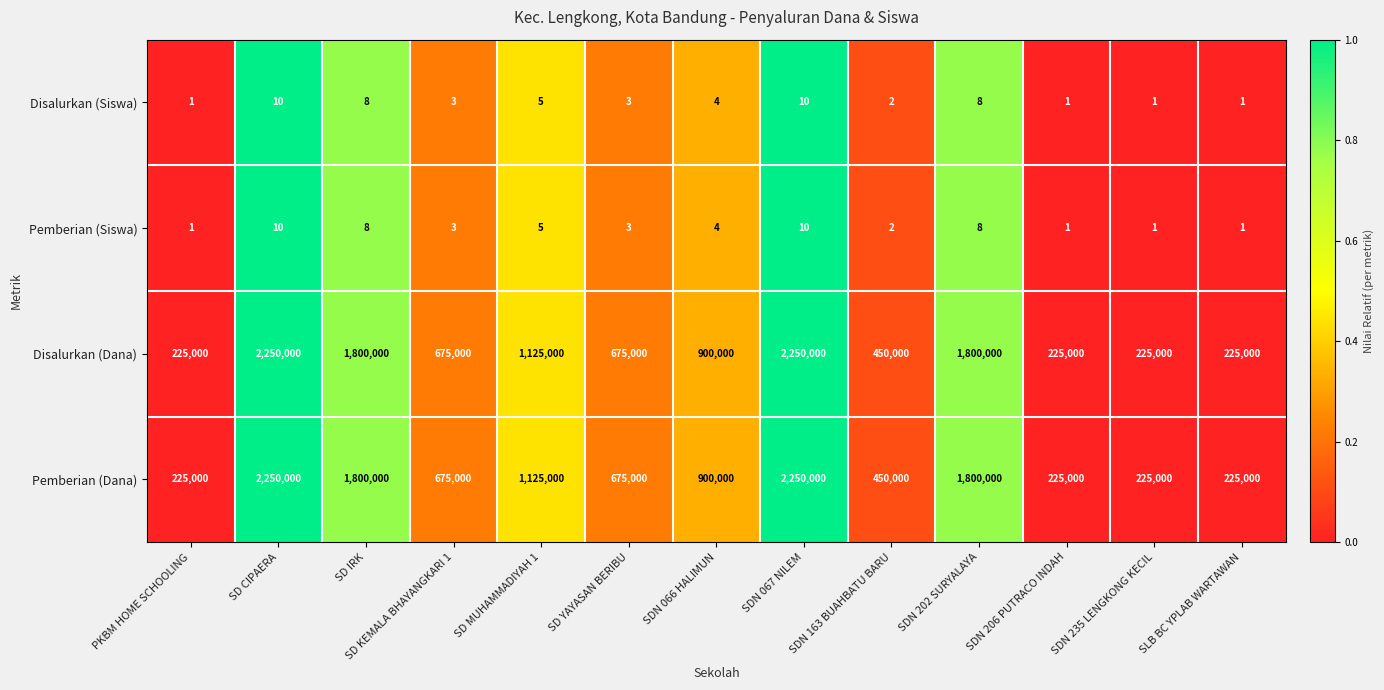

What is the greatest value displayed?

2250000